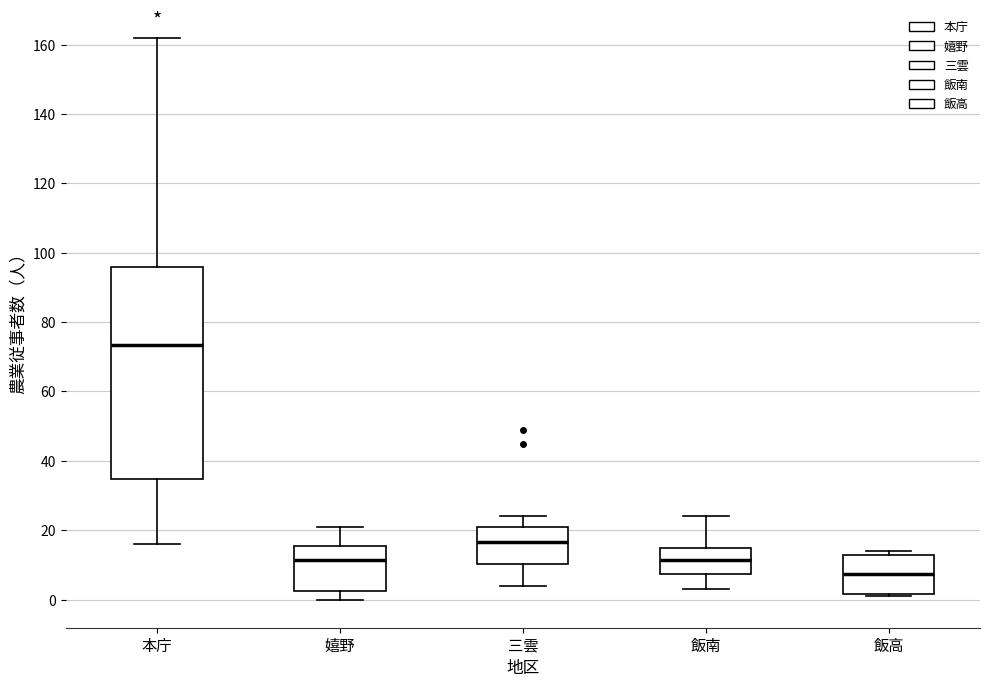

Reading left to right, read every box against the y-axis: the position of its median line, the range the box covers, and the ends of its whiskers. The values are not printed on the chart, so give them approximately, as read against the axis.

本庁: median 74, box 34 to 96, whiskers 16 to 162
嬉野: median 12, box 2 to 16, whiskers 0 to 22
三雲: median 16, box 10 to 22, whiskers 4 to 24
飯南: median 12, box 8 to 14, whiskers 4 to 24
飯高: median 8, box 2 to 12, whiskers 2 to 14